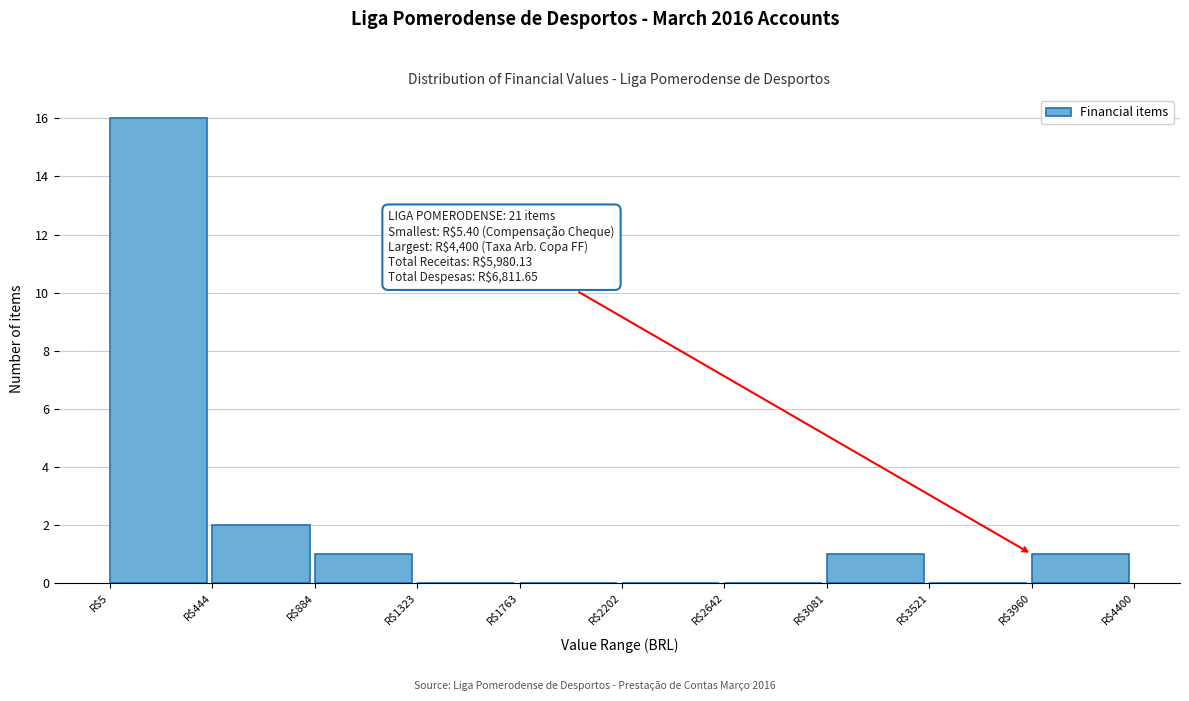

Which range on the x-axis has the tallest bar?

0 to 450